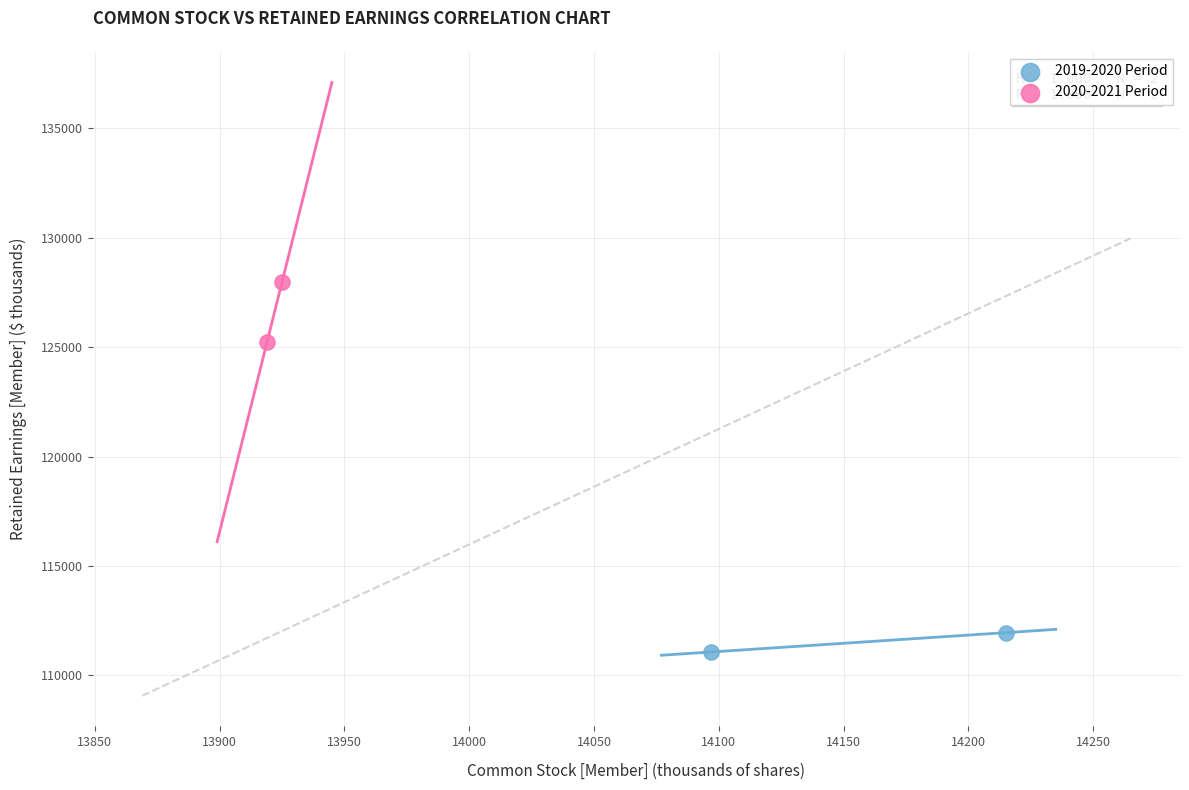

Which series has the largest Y range (max minus min)?

2020-2021 Period